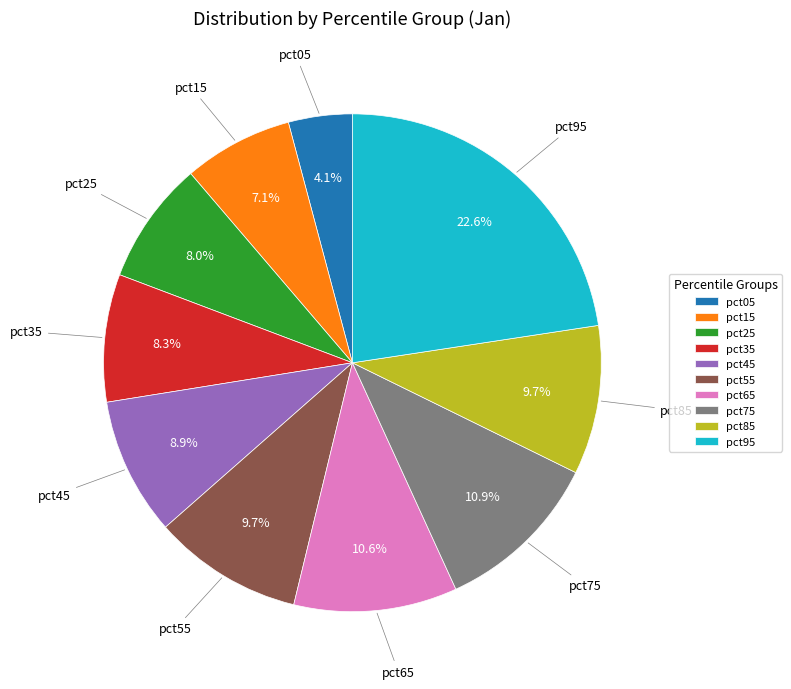

How many segments does this pie chart have?

10